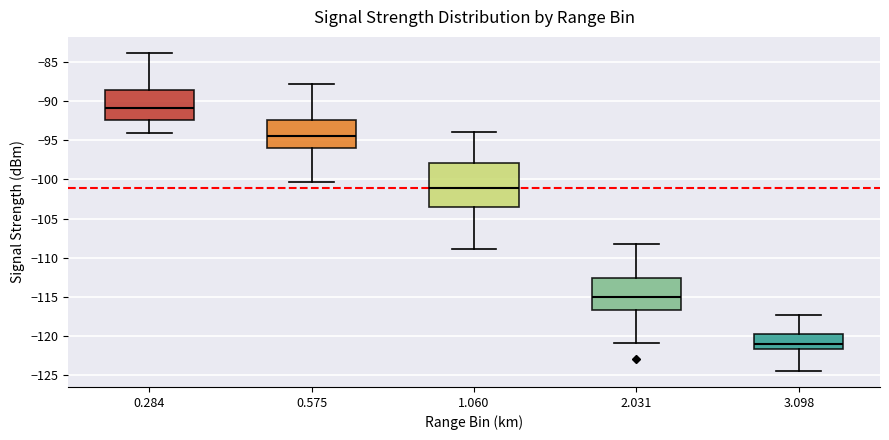

Where does the lower whisker of the box at x = 0.575 end on the y-axis? The values are not printed on the chart, so give them approximately, as read against the axis.

-100.5